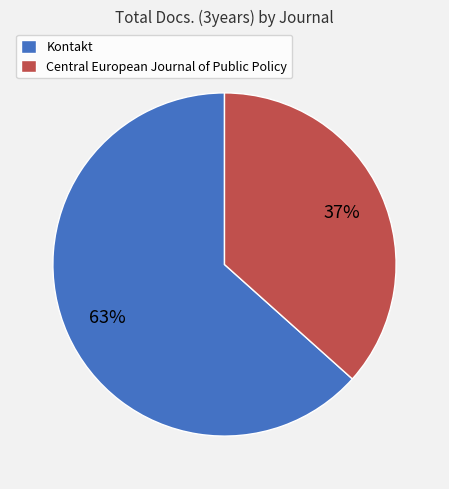

What is the majority slice?

Kontakt